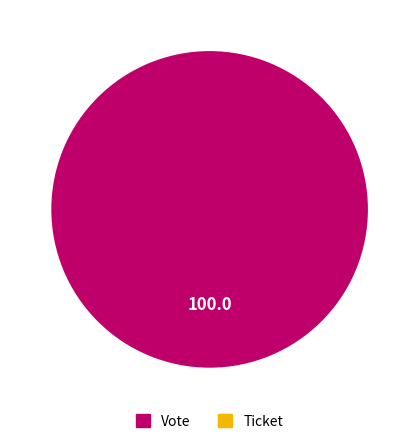

Is there a majority slice in this chart?

Yes